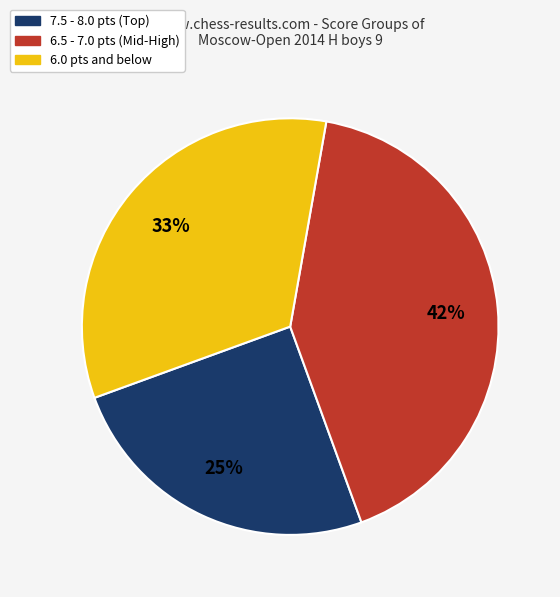

To the nearest percent, what is the difference between the largest and smallest slice percentages?

17%